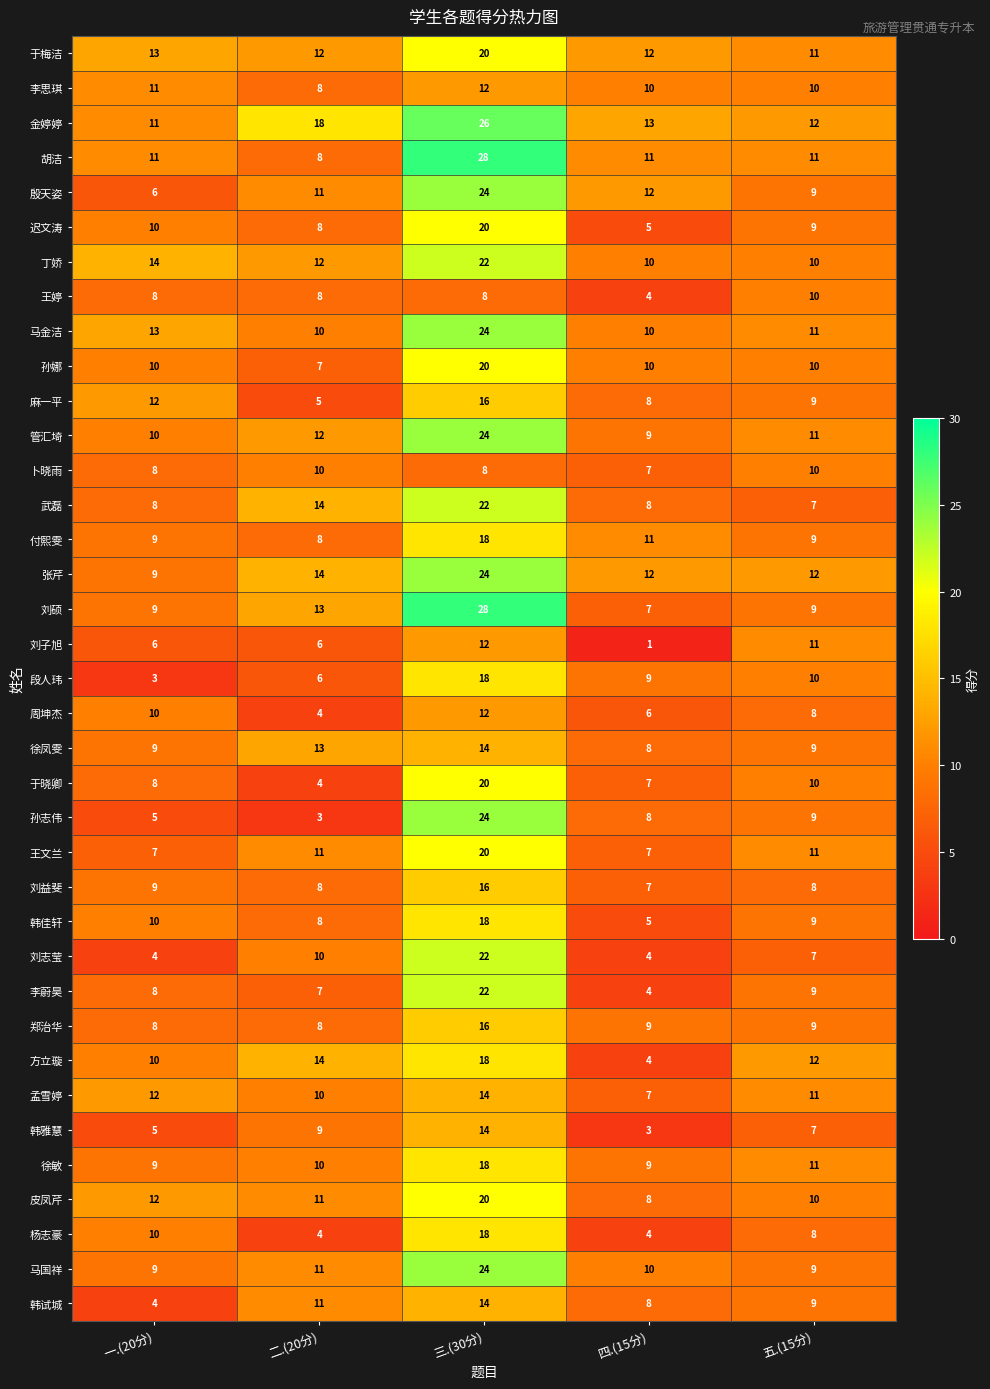

The value of 殷天姿 at 二.(20分) is 11. True or false?

True